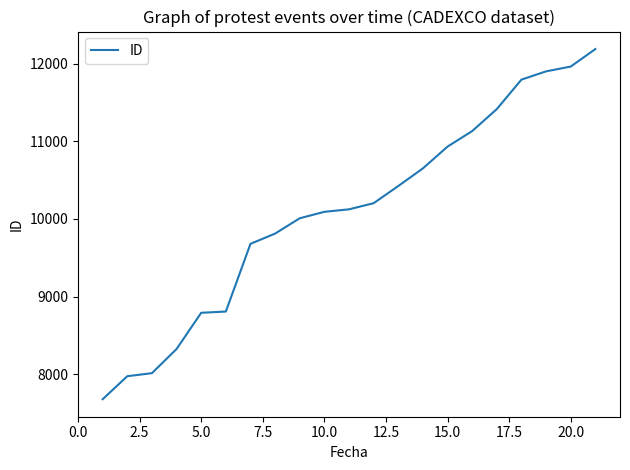

What is the greatest value displayed?

12186